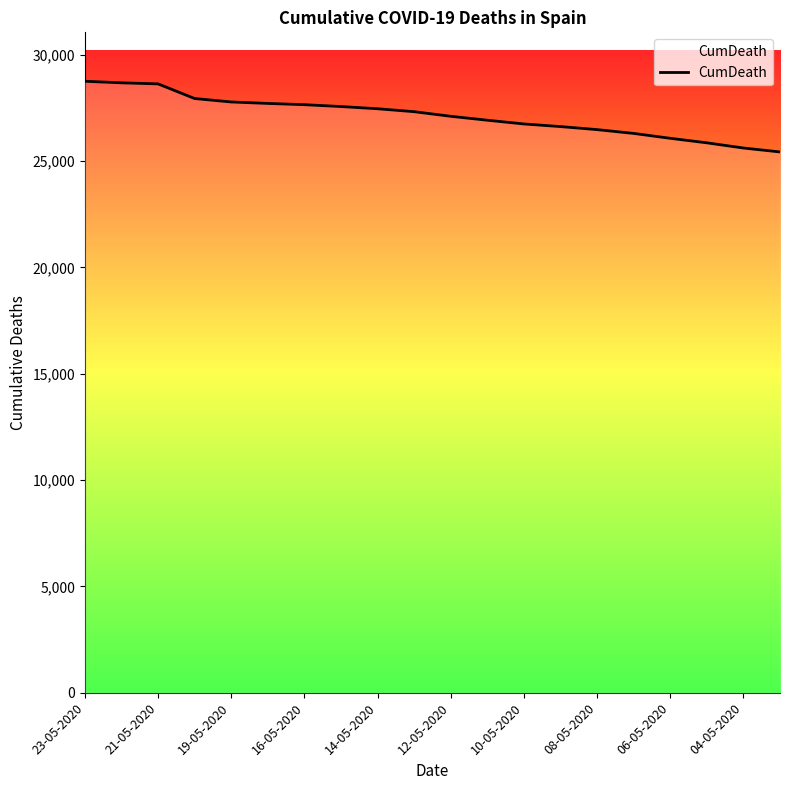

How many categories are shown in the chart?

20